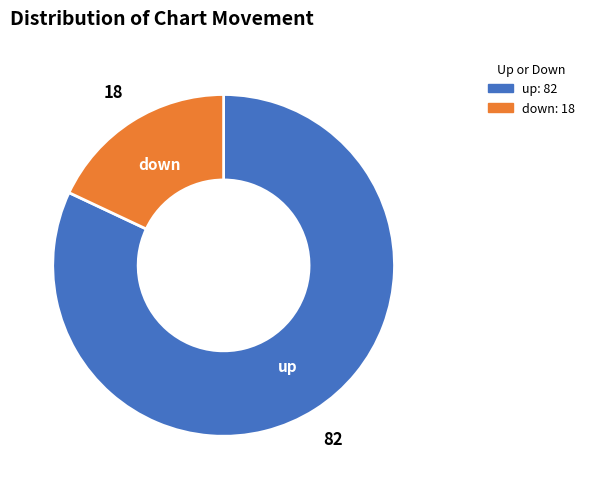

Is it true that down is 18% of the pie?

True